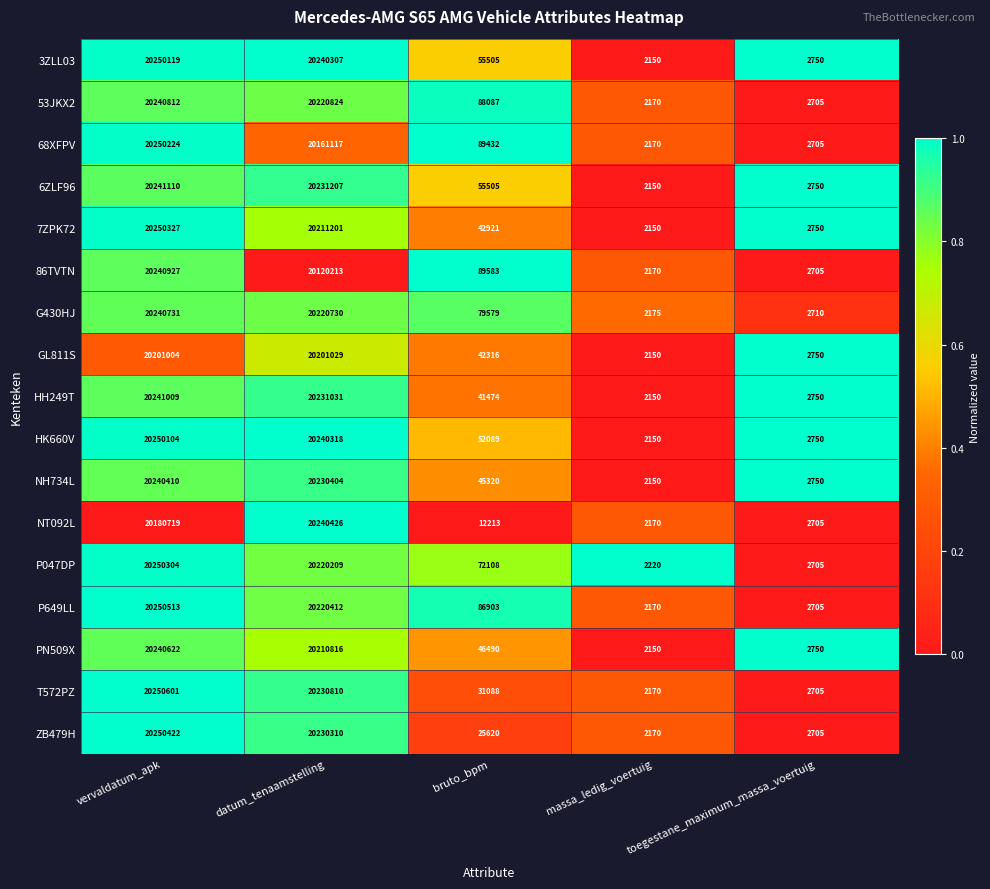

How many series are shown in this chart?

17